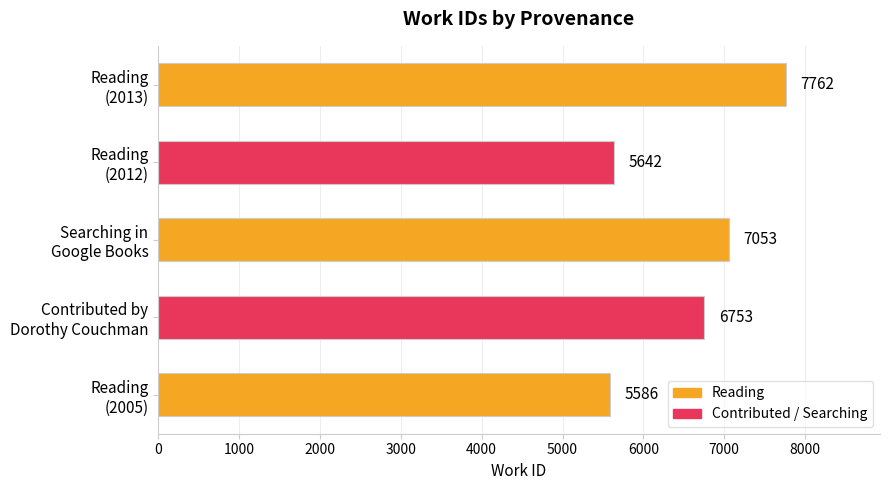

How many data points are less than 6753?

2